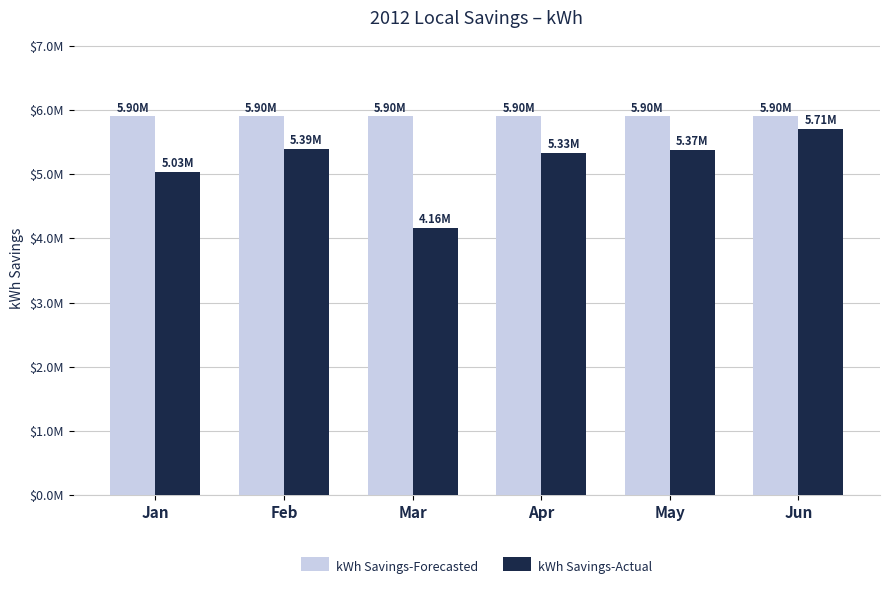

Rank the series at May from highest to lowest value.

kWh Savings-Forecasted, kWh Savings-Actual